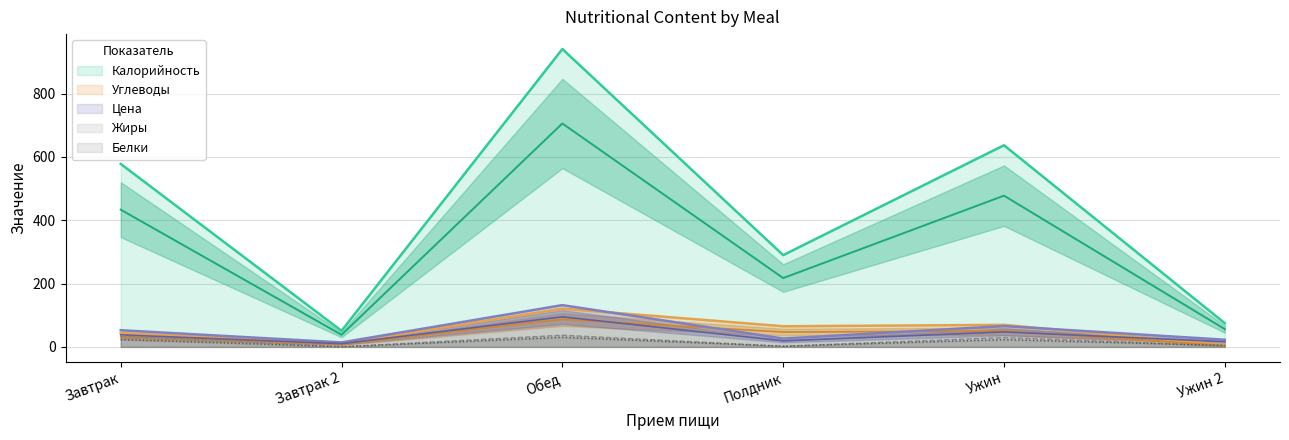

At how many categories does at least one series exceed 514?

1